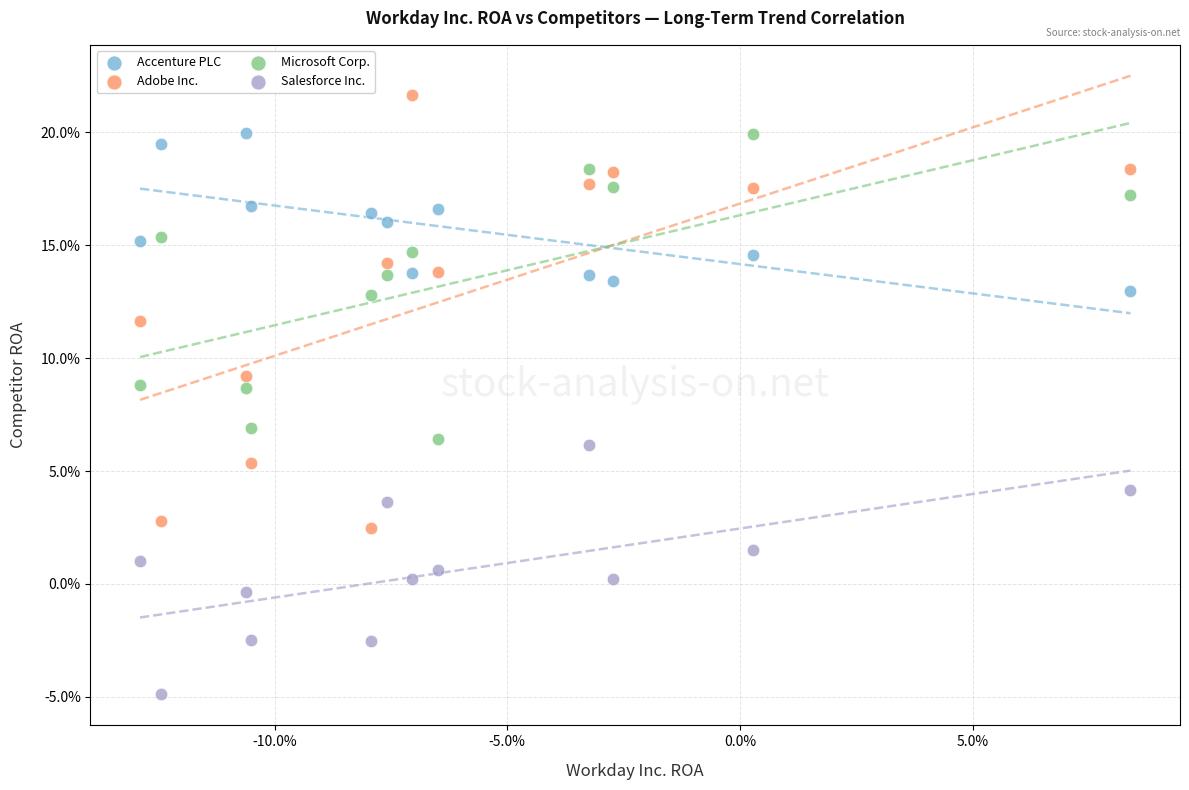

What are all the series names shown in the legend?

Accenture PLC, Adobe Inc., Microsoft Corp., Salesforce Inc.